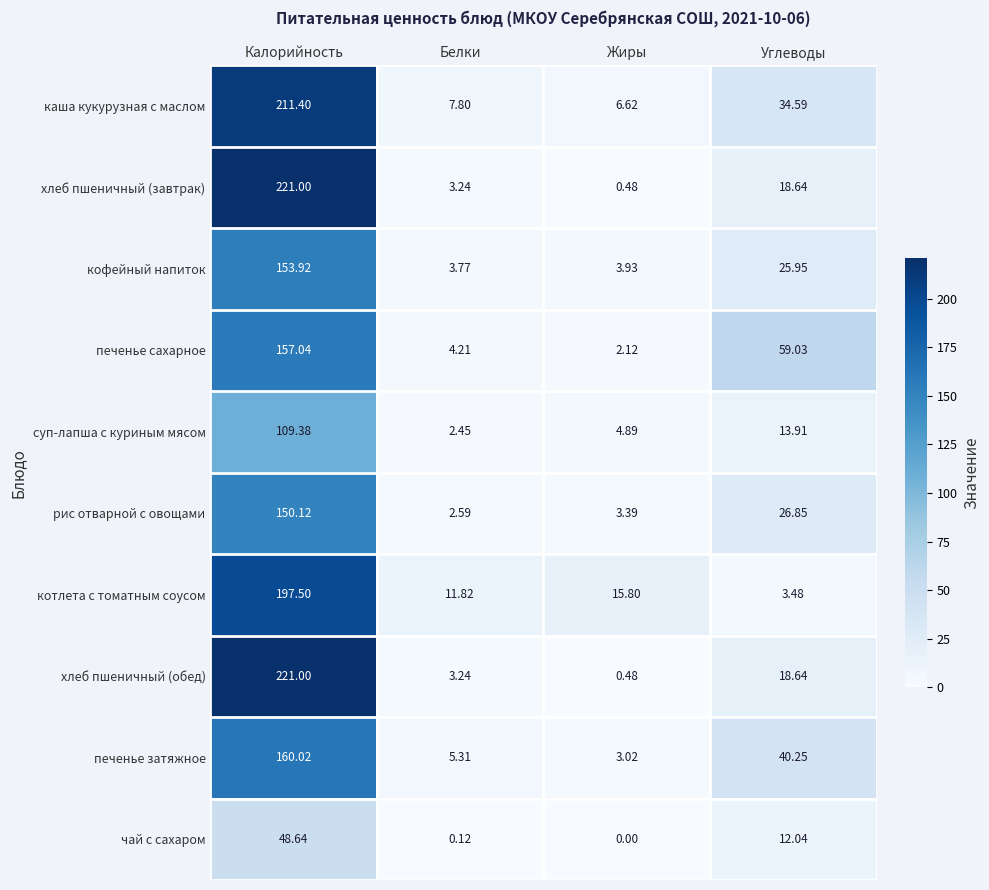

List the labels in order of хлеб пшеничный (обед) value, largest first.

Калорийность, Углеводы, Белки, Жиры